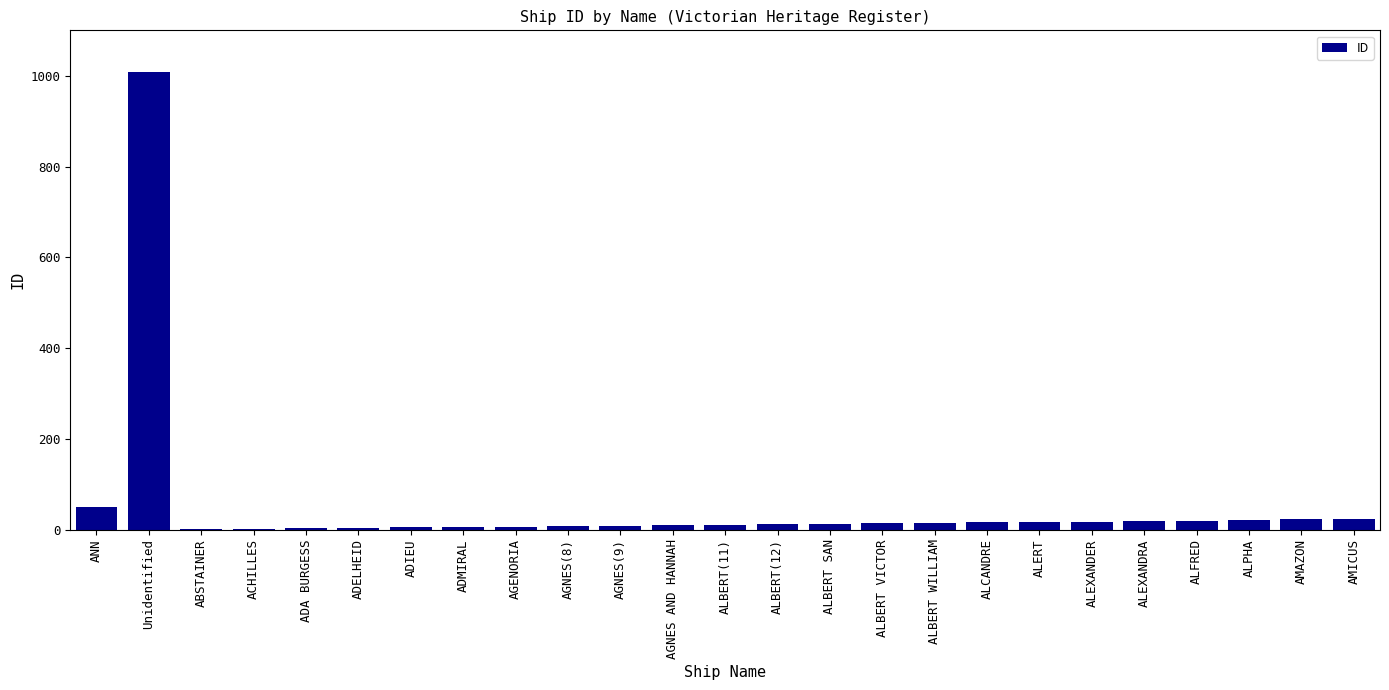

Where is the data nearest to the value 505?

ANN